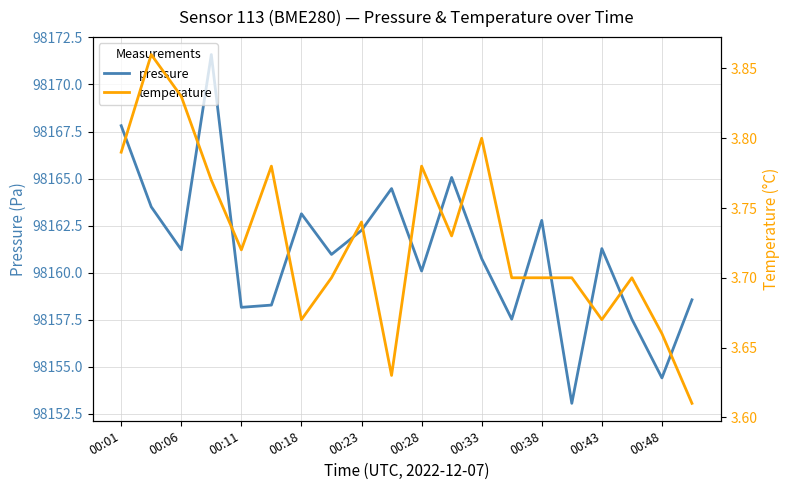

Is this an area chart (filled region under the line)?

No